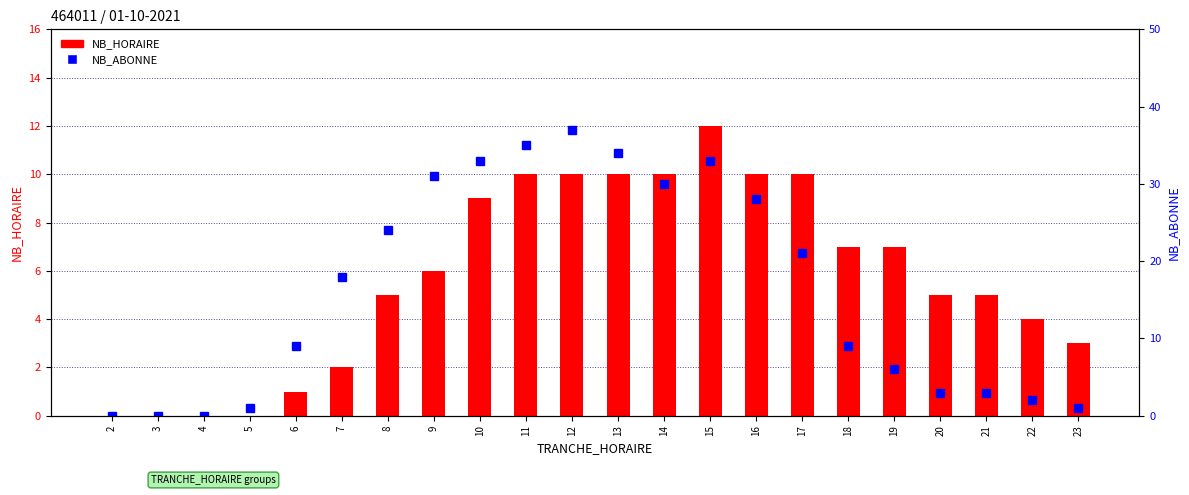

How many positive values does the NB_HORAIRE series have?

18